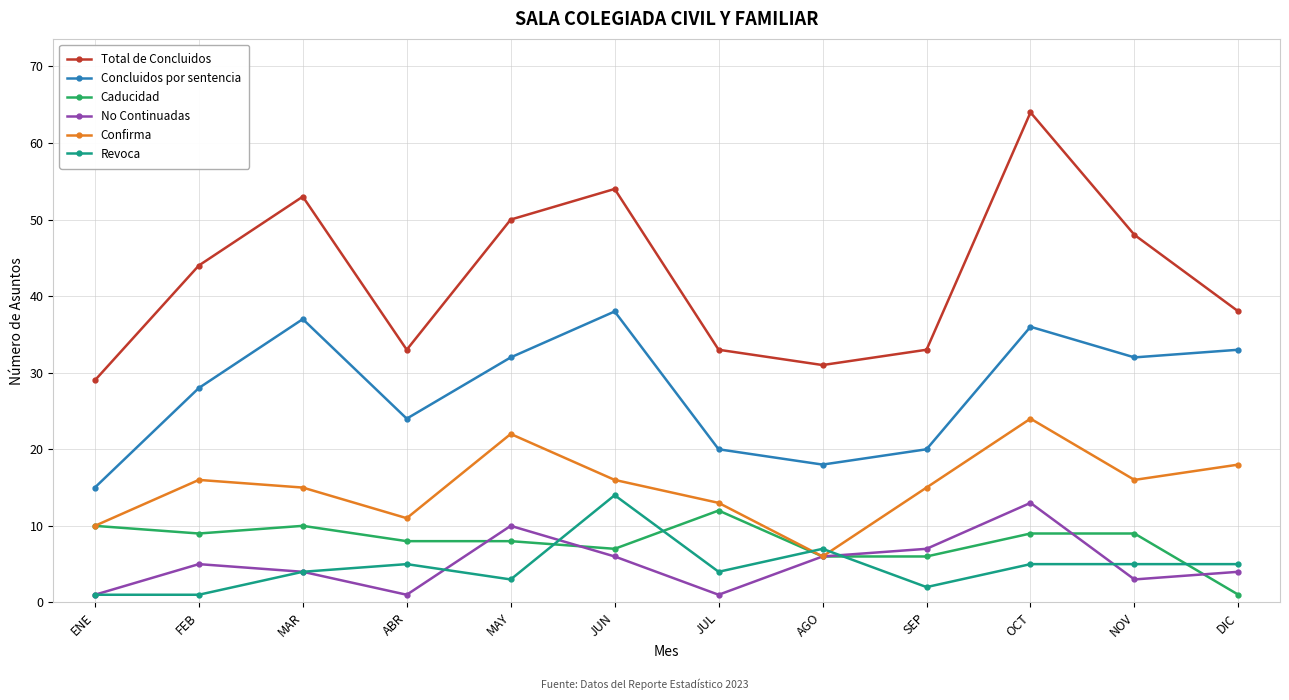

What value does the Revoca series have at NOV?

5